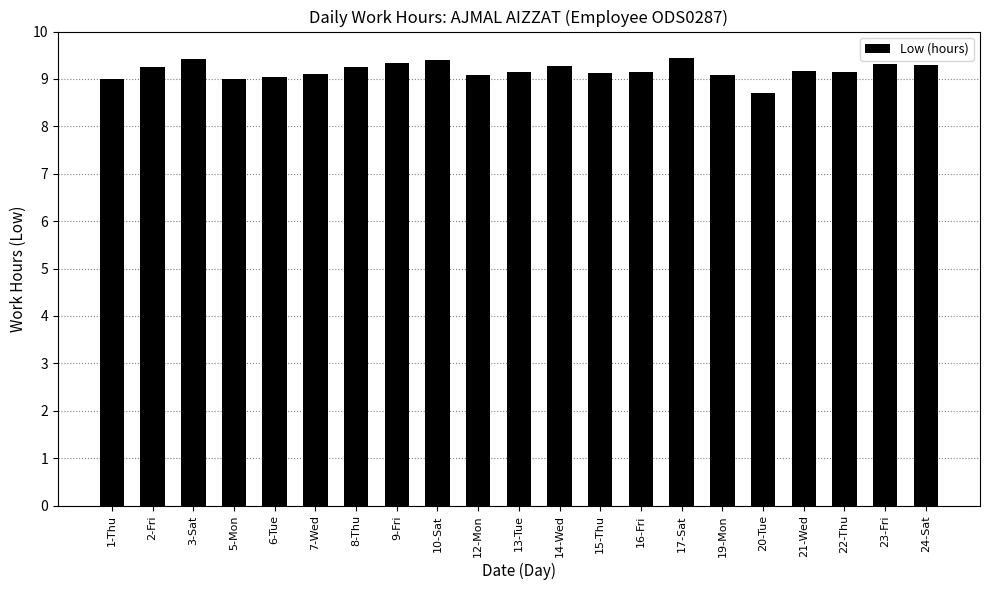

What is the label of the 12th bar from the right?

12-Mon